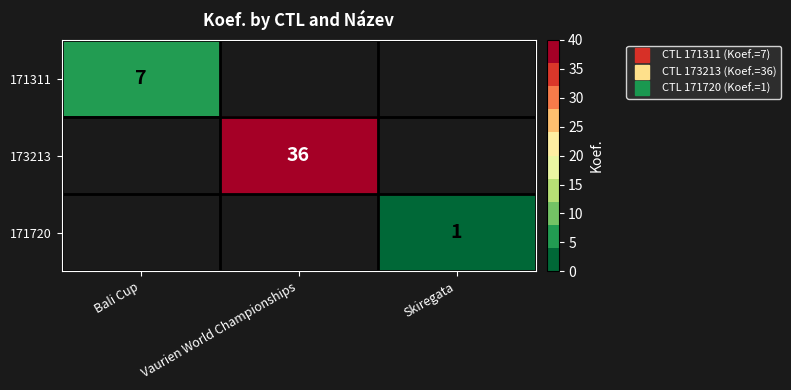

Rank the categories by 173213 value from lowest to highest.

Bali Cup, Skiregata, Vaurien World Championships